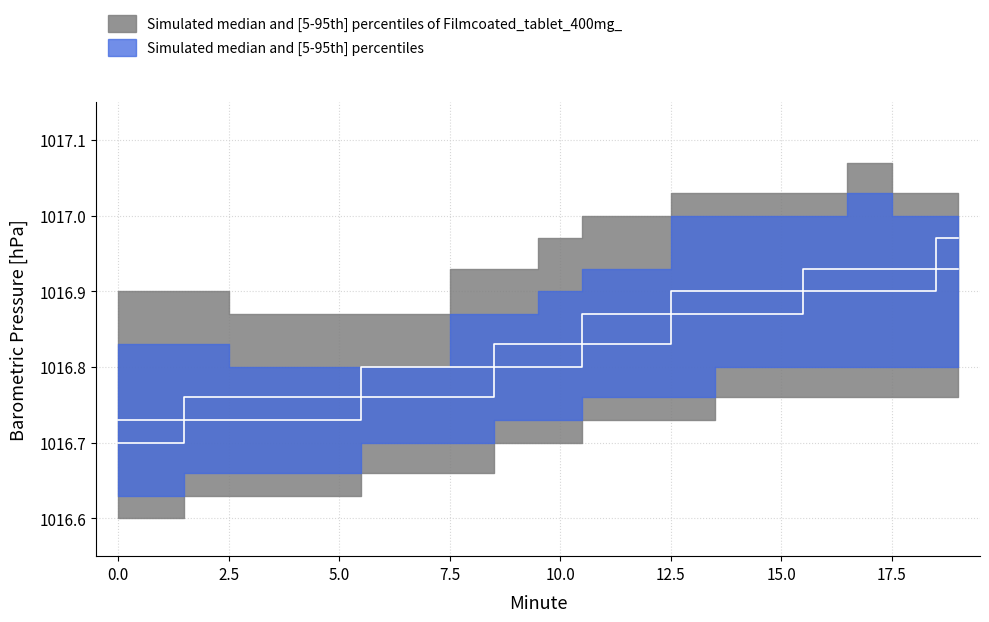

True or false: hour_median has a value of 1448.3 at 2.

False